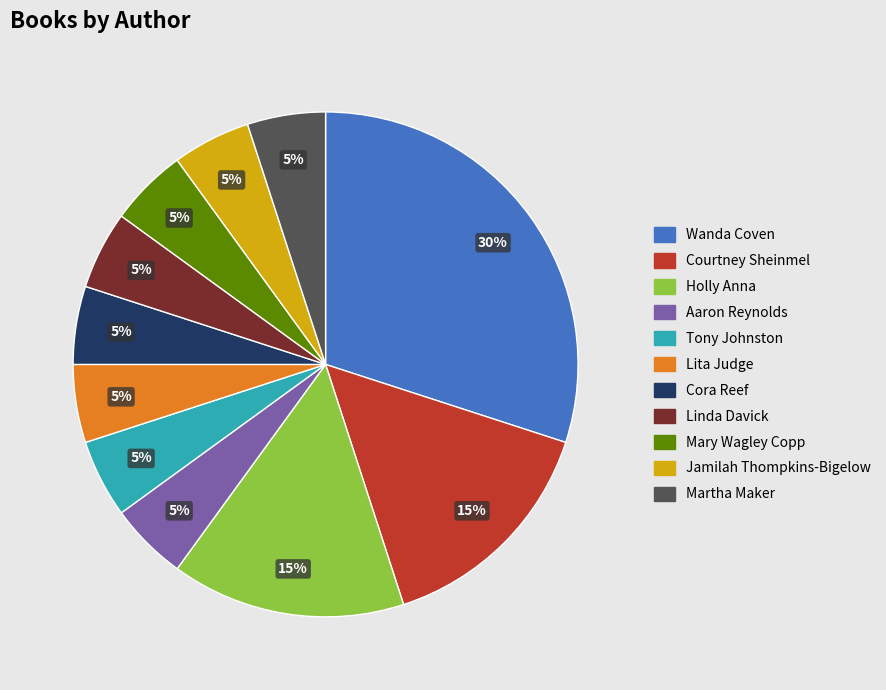

The Jamilah Thompkins-Bigelow slice represents 15% of the pie. True or false?

False